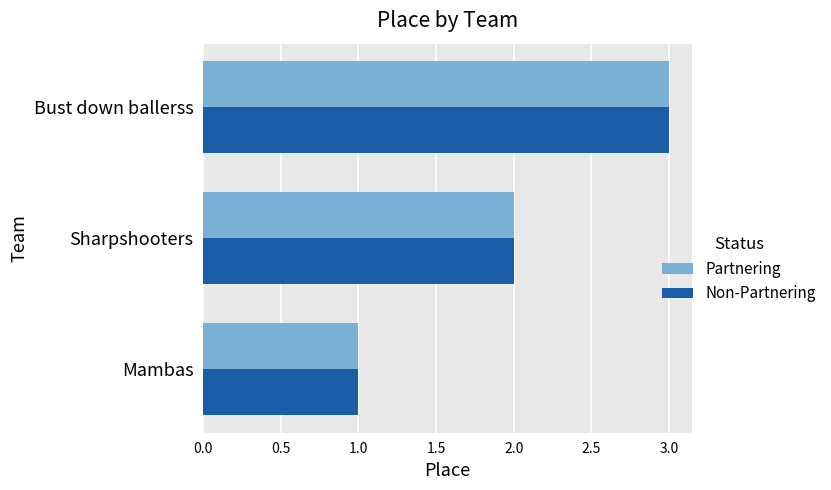

Which category has the lowest value in the Non-Partnering series?

Mambas